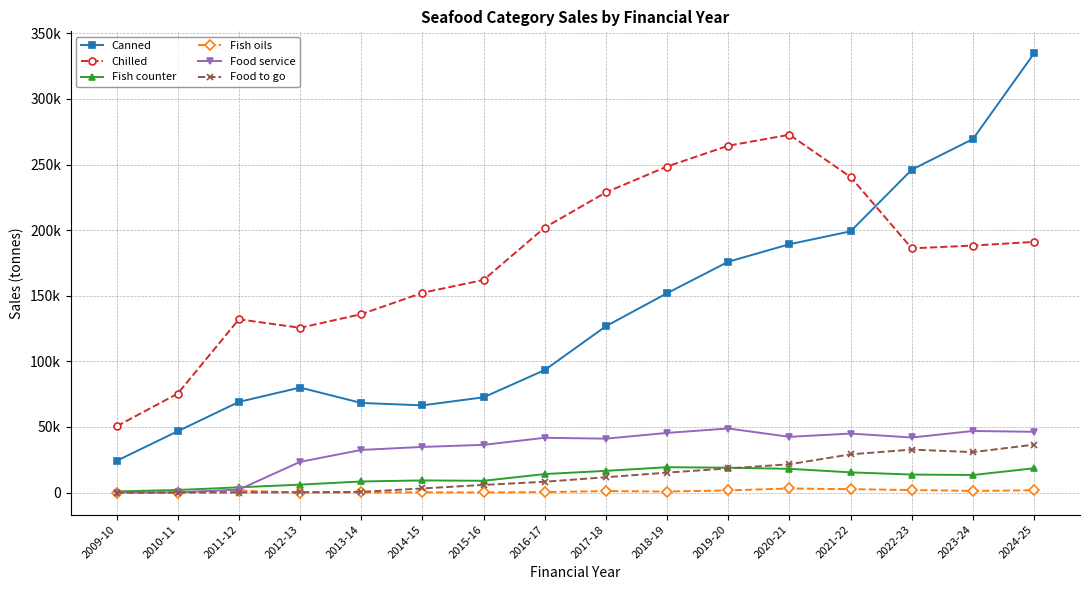

Which has a higher value, 2010-11 or 2017-18?

2017-18